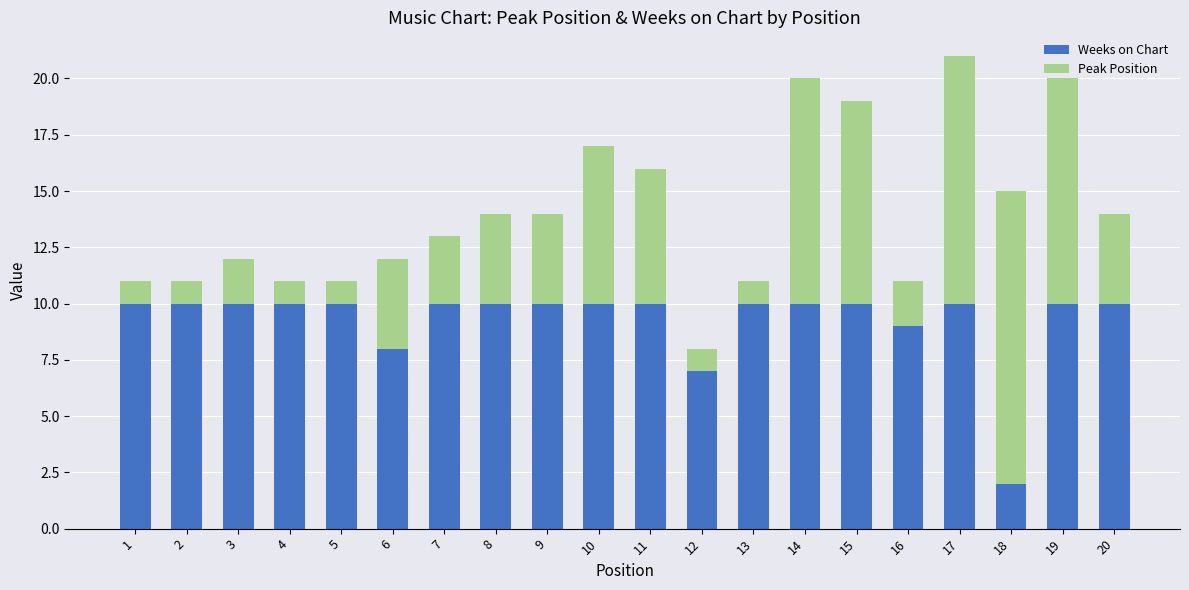

What is the total value across all series at 20?

14